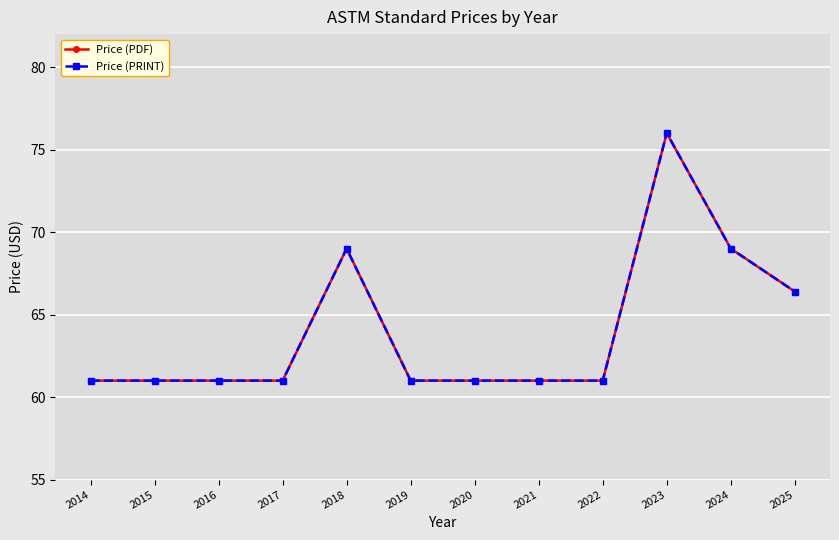

Does the chart have visible grid lines?

Yes